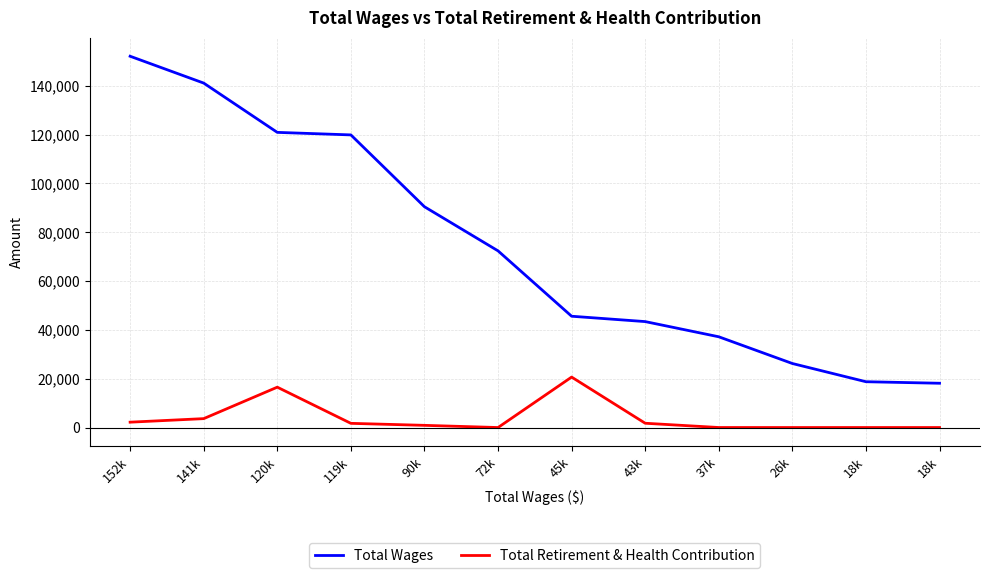

True or false: Total Wages has more than 1 interior local peaks.

False